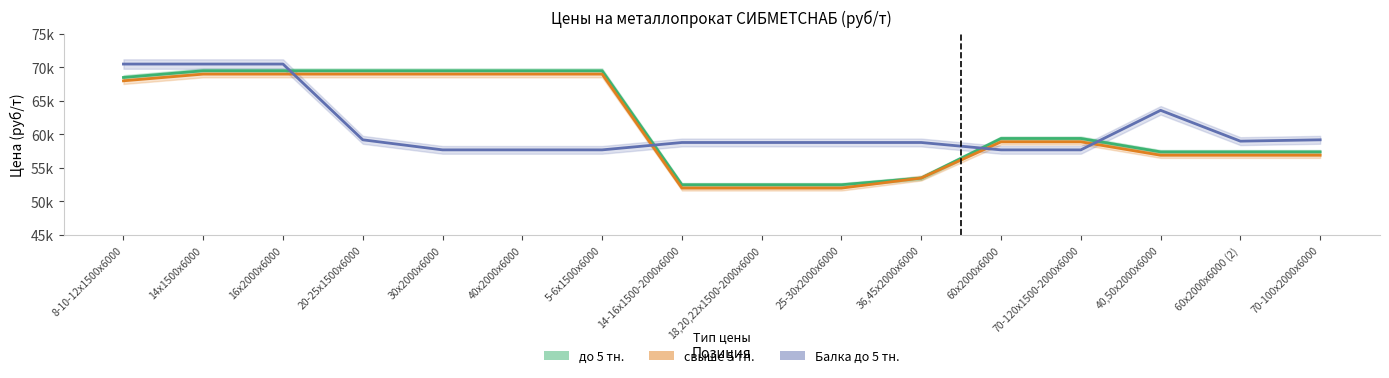

What are all the series names shown in the legend?

до 5 тн., свыше 5 тн., Балка до 5 тн.